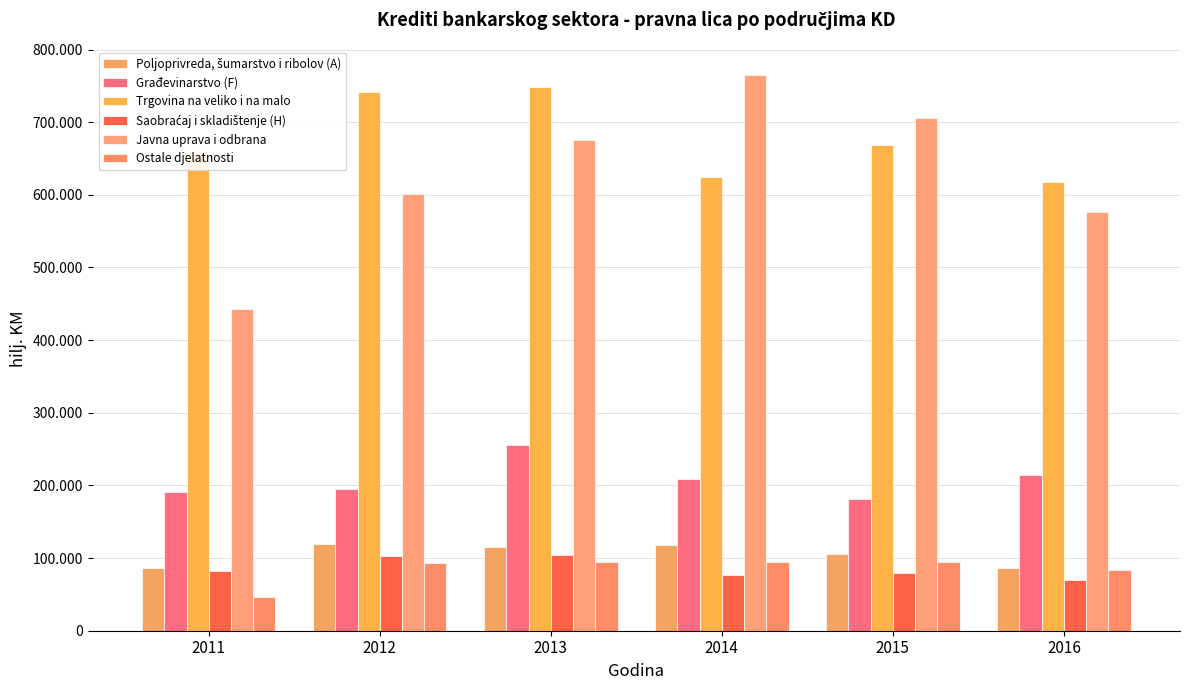

What is the value of the Javna uprava i odbrana bar at the 5th from the left?

706255